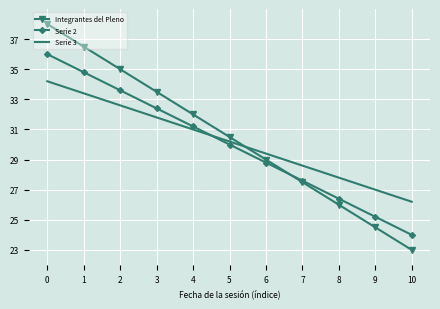

What is the average value of the Serie 3 series?

30.2